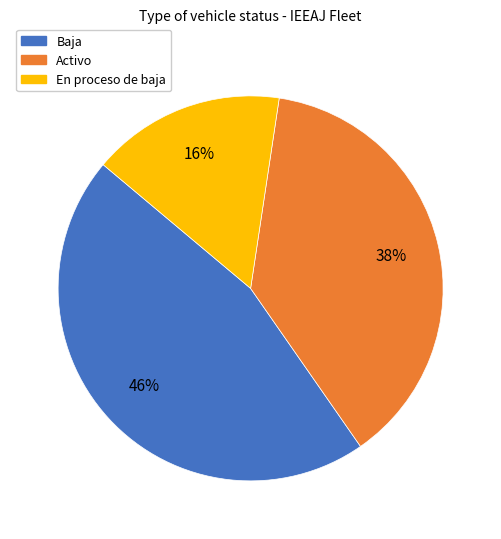

Rank the categories by value from highest to lowest.

Baja, Activo, En proceso de baja